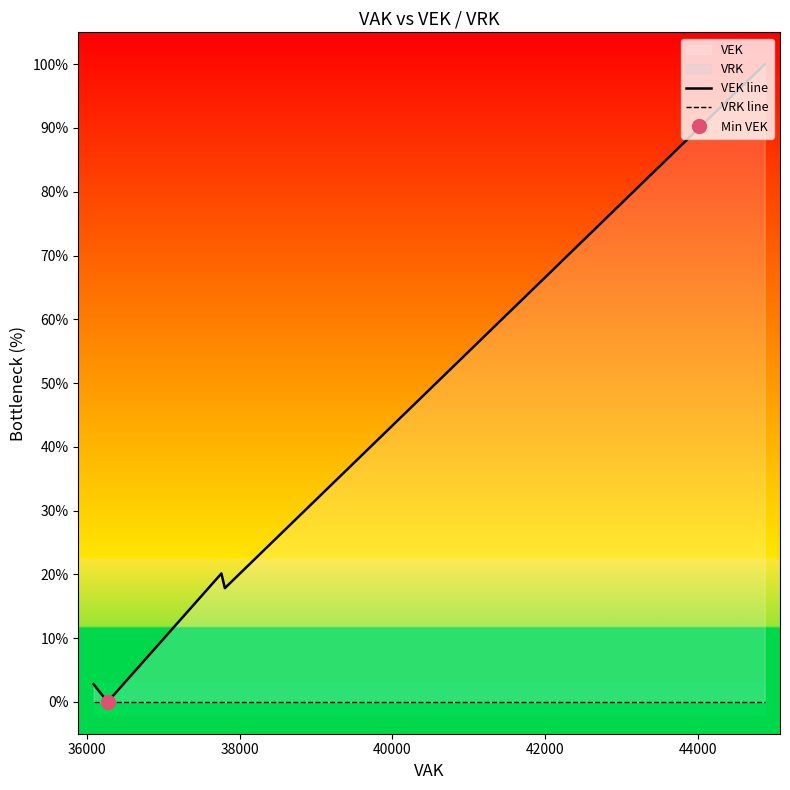

What is the maximum value shown in the chart?

100.0